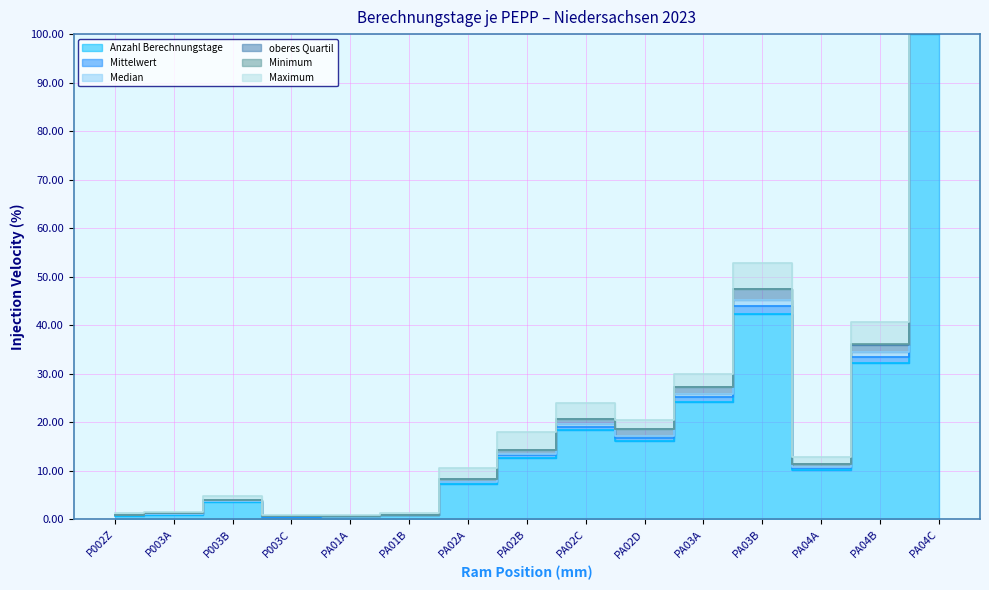

True or false: oberes Quartil has more than 1 points higher than both neighbors.

True